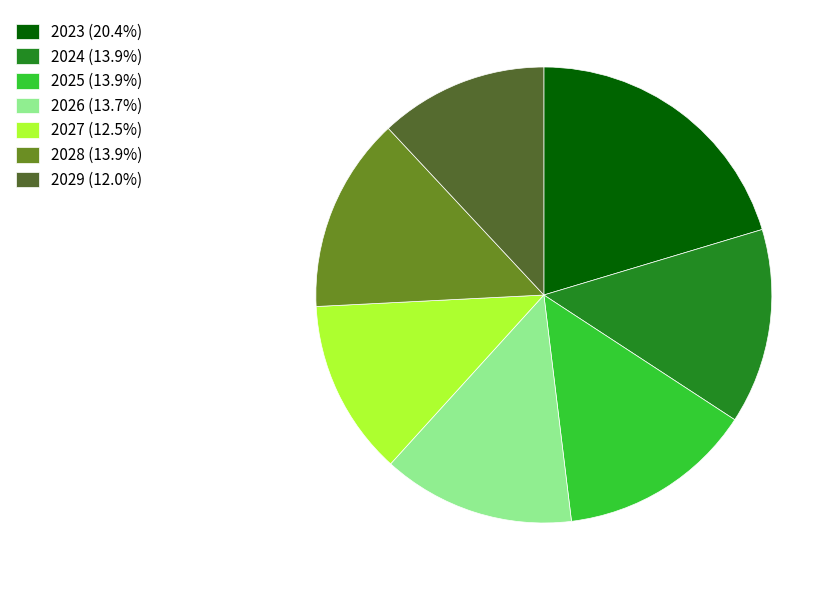

Is there a majority slice in this chart?

No